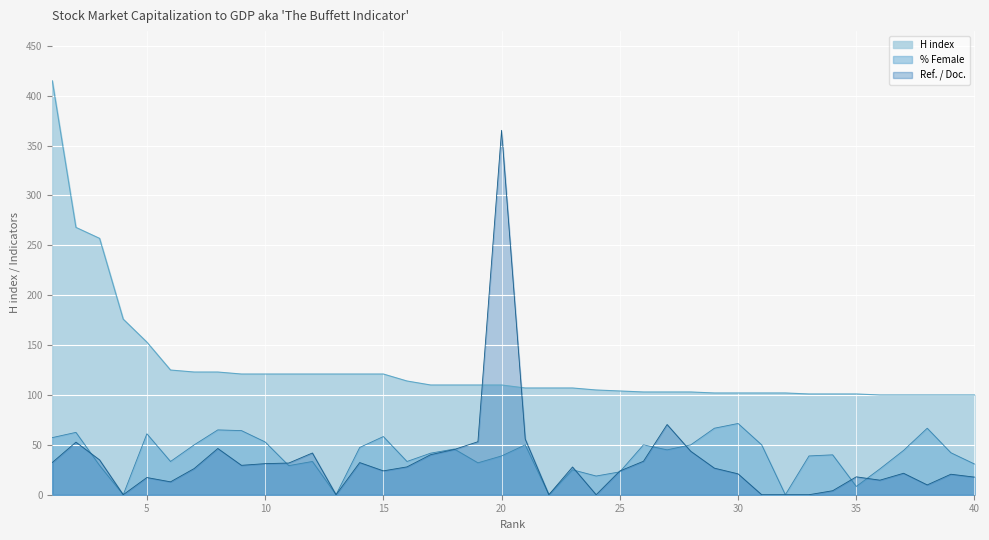

What is the difference between the maximum and second lowest values in the Ref. / Doc. series?

365.3